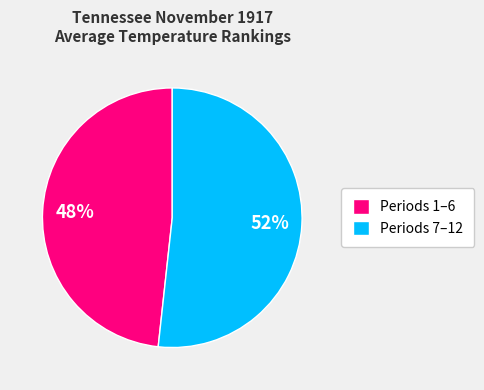

Do Periods 7–12 and Periods 1–6 together represent more than half of the pie?

Yes